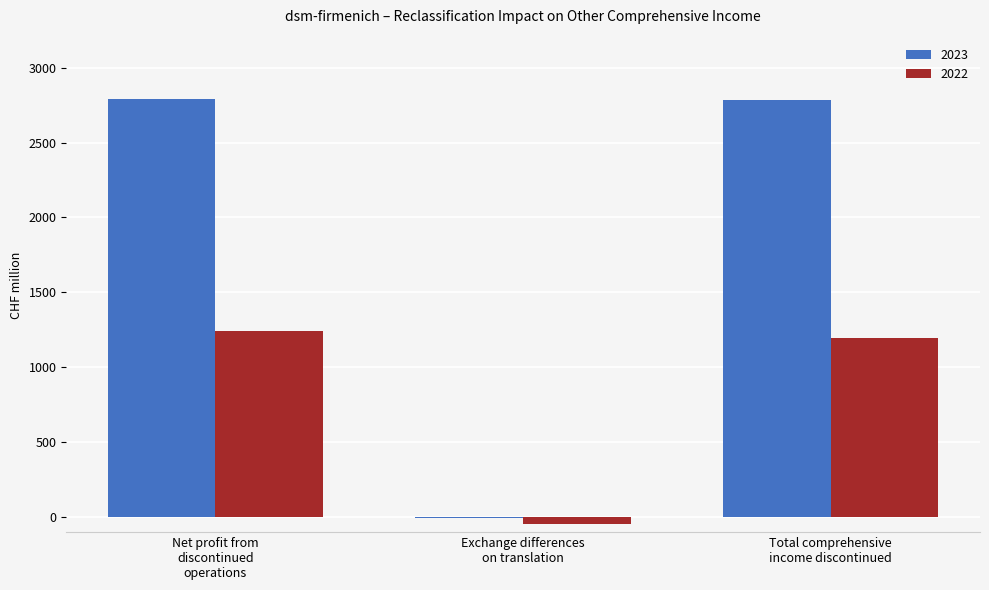

What is the average value of the 2022 series?

797